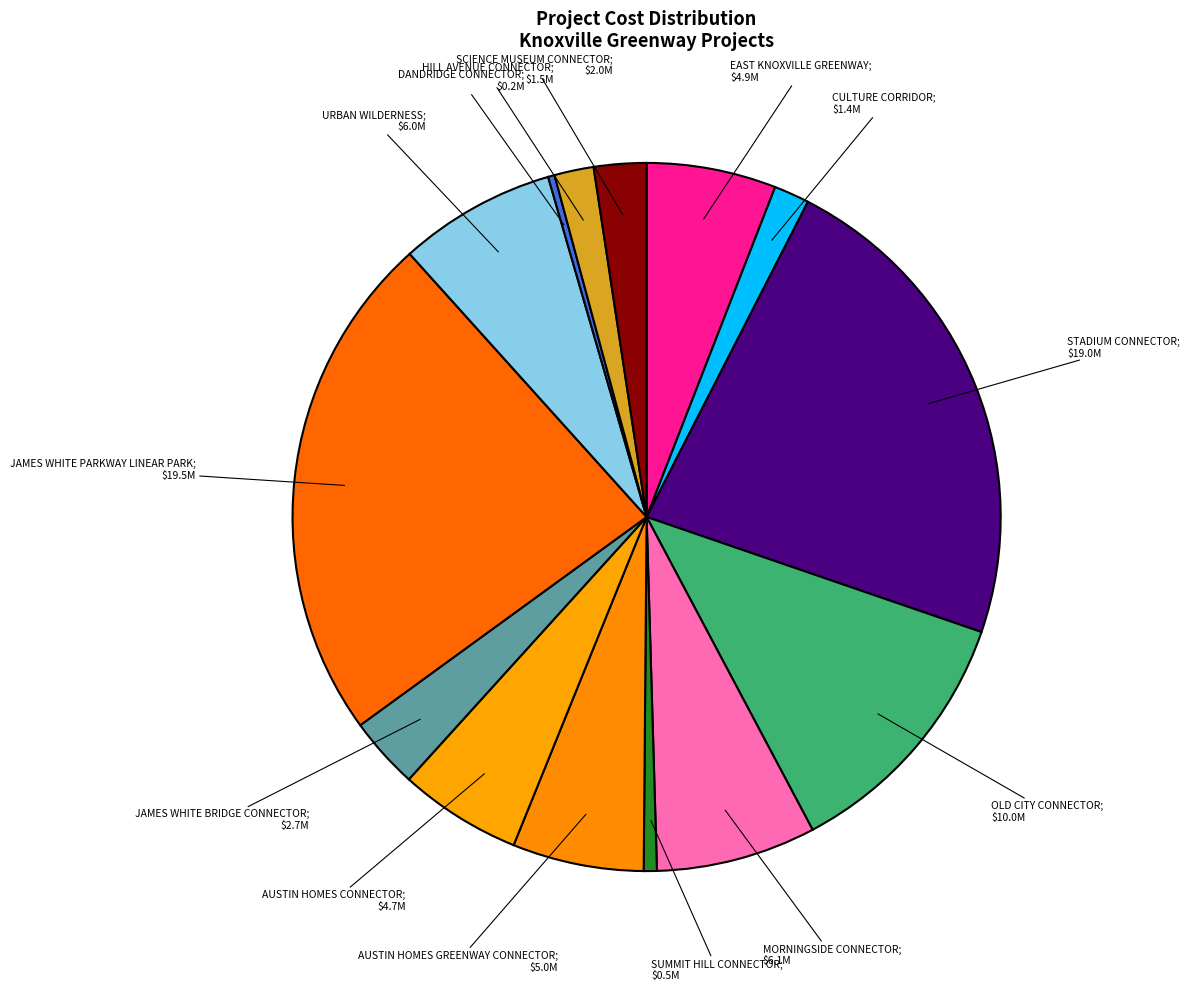

Rank the categories by value from lowest to highest.

DANDRIDGE CONNECTOR, SUMMIT HILL CONNECTOR, CULTURE CORRIDOR, HILL AVENUE CONNECTOR, SCIENCE MUSEUM CONNECTOR, JAMES WHITE BRIDGE CONNECTOR, AUSTIN HOMES CONNECTOR, EAST KNOXVILLE GREENWAY, AUSTIN HOMES GREENWAY CONNECTOR, URBAN WILDERNESS, MORNINGSIDE CONNECTOR, OLD CITY CONNECTOR, STADIUM CONNECTOR, JAMES WHITE PARKWAY LINEAR PARK